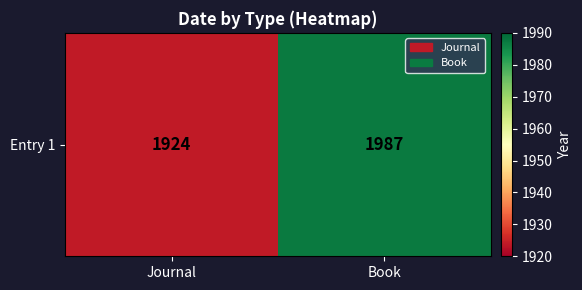

Reading right to left, what are all the values shown in this chart?

1987	1924